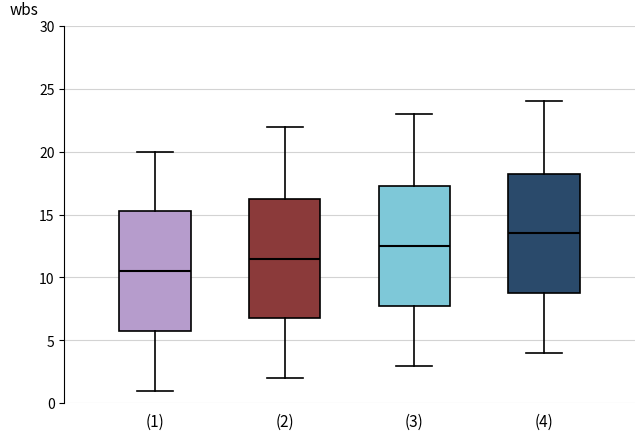

Where is the upper edge of the box for (4) on the y-axis? The values are not printed on the chart, so give them approximately, as read against the axis.

18.5